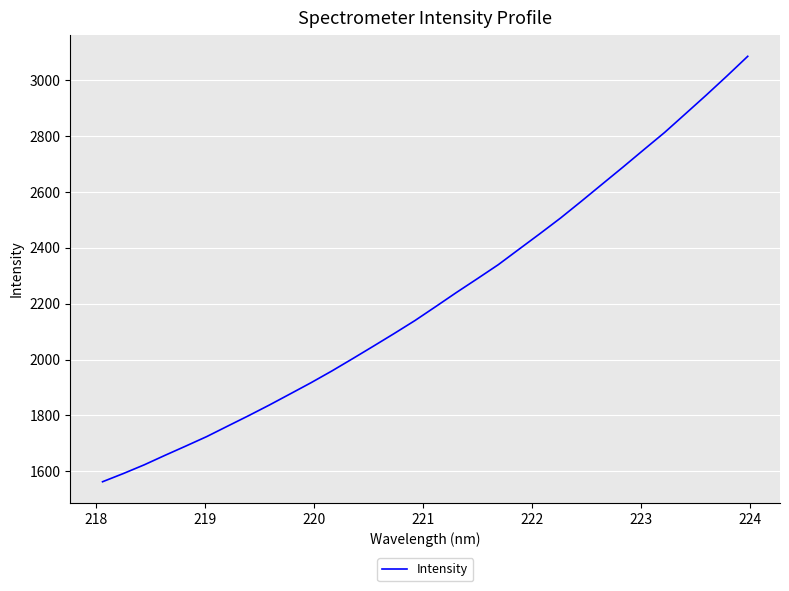

What is the greatest value displayed?

3086.3